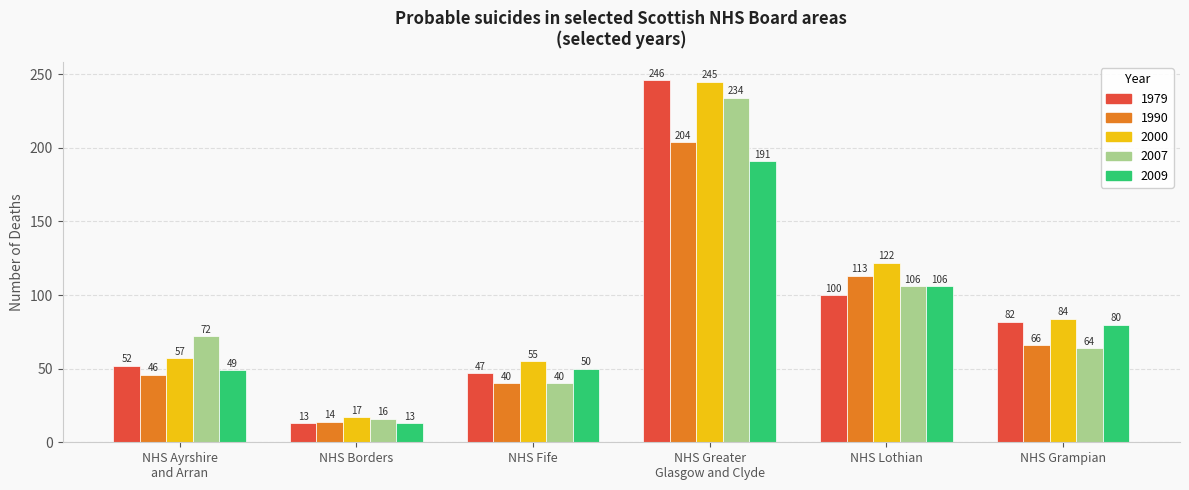

What is the spread (max minus min) of values at NHS Borders?

4